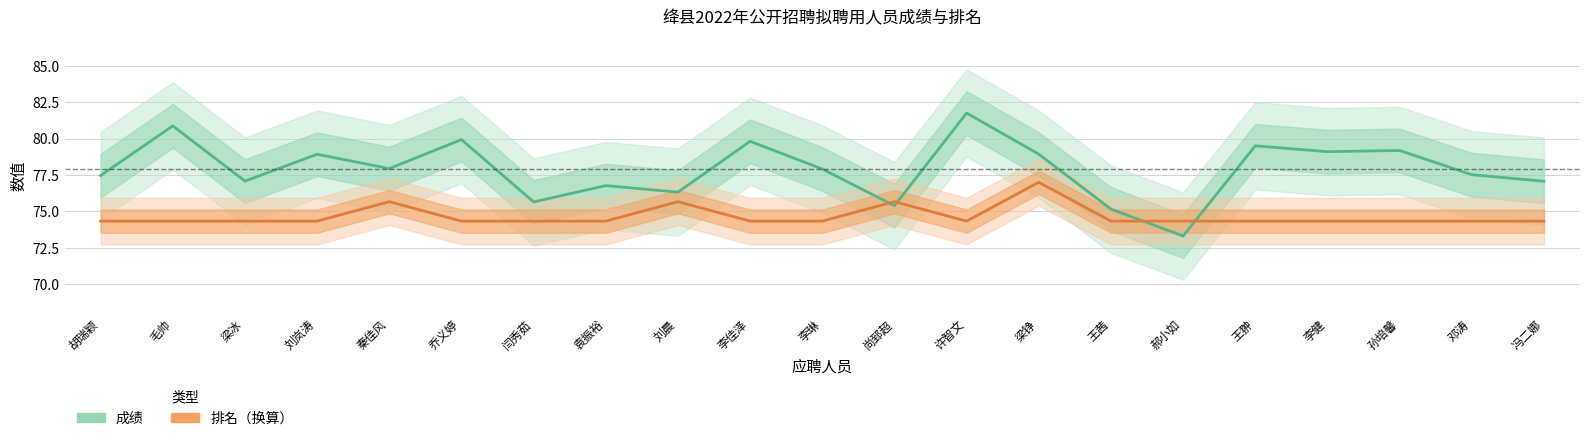

What position from the left is 胡瑞颖?

1